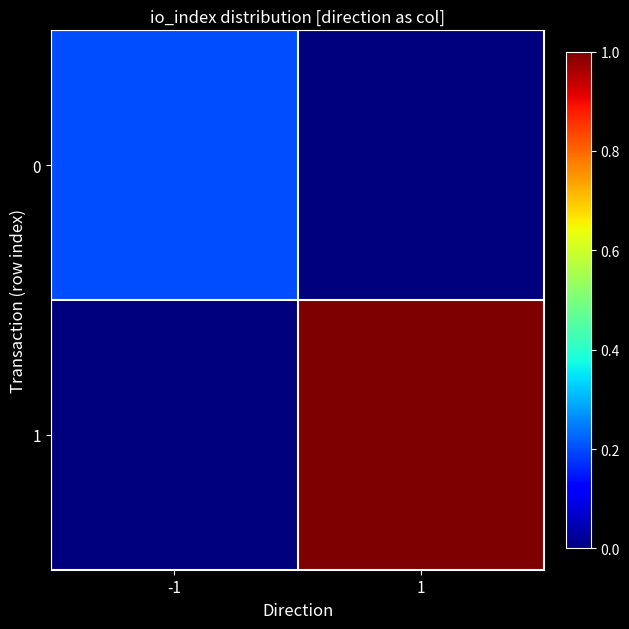

Reading left to right, what are all the values shown in this chart?

0: -1=0.2	1=0.0
1: -1=0.0	1=1.0